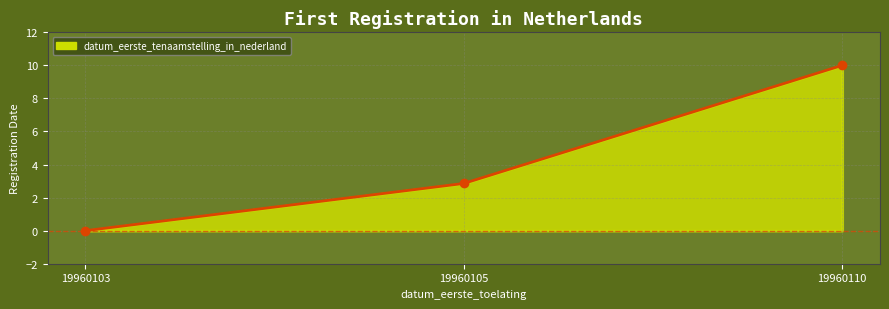

What is the change in value from 19960105 to 19960110?

+7.1